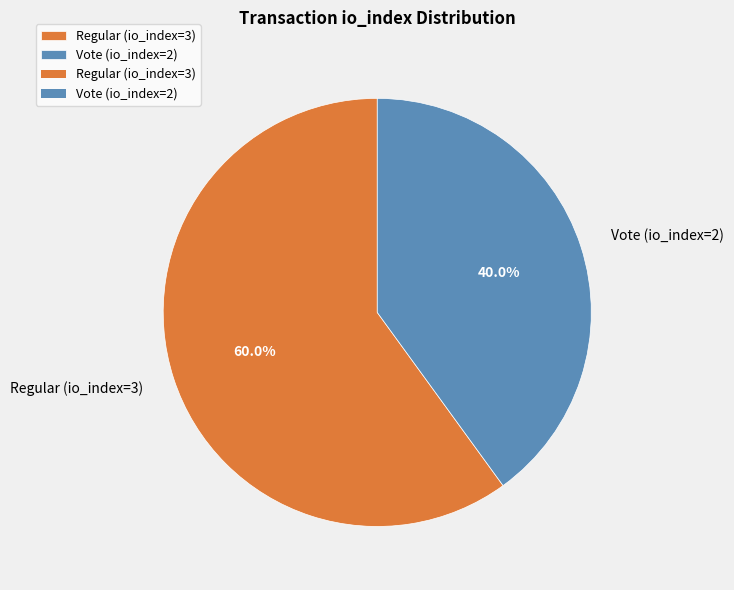

Between Regular (io_index=3) and Vote (io_index=2), which is larger?

Regular (io_index=3)